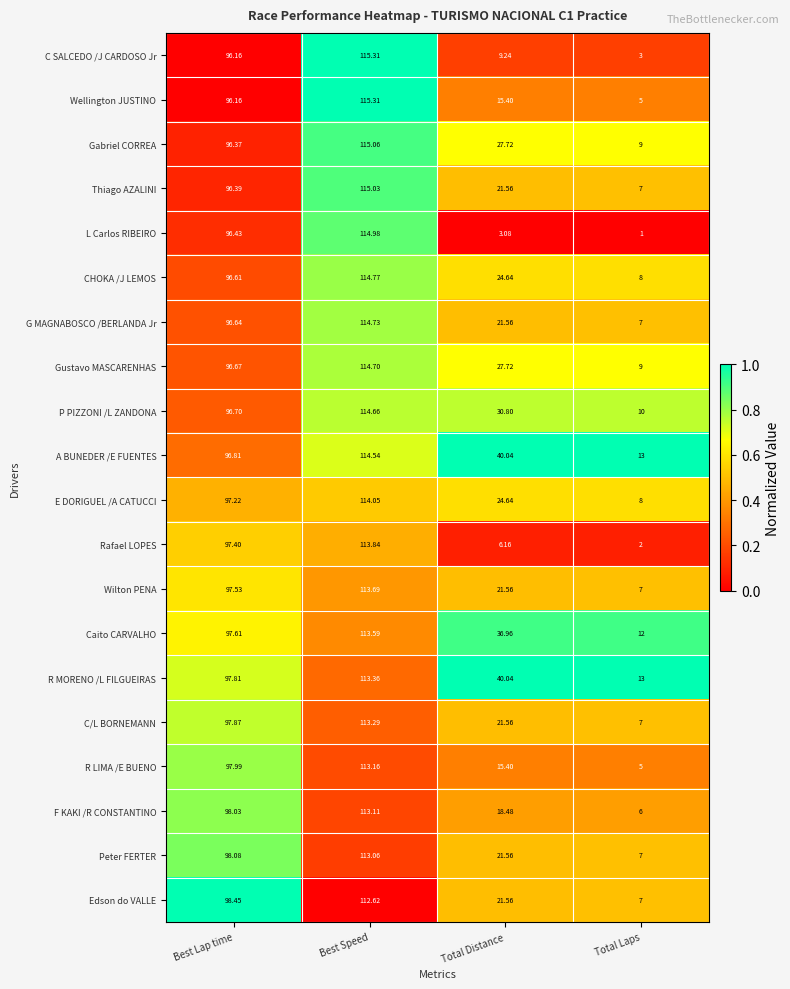

Which series changed the most between Best Speed and Total Laps?

L Carlos RIBEIRO